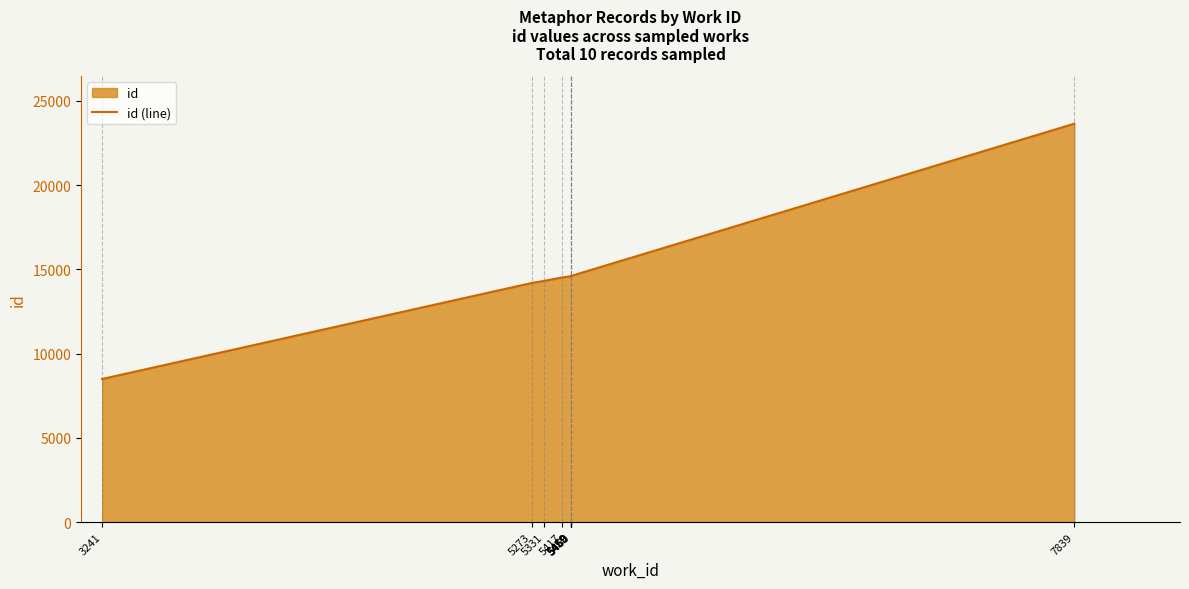

What is the minimum value shown in the chart?

8495